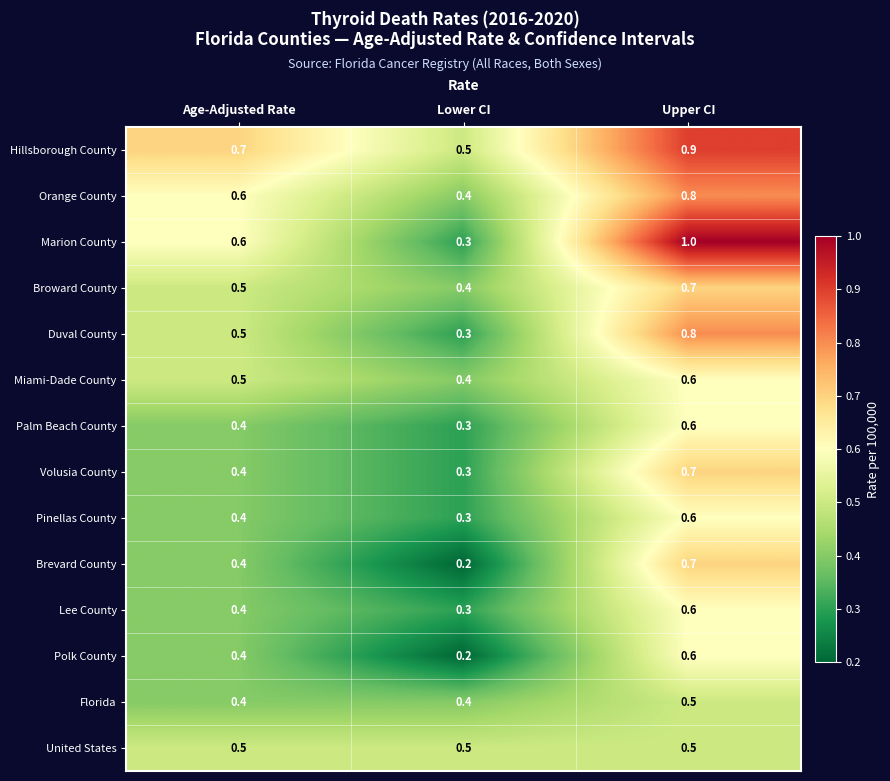

The Duval County series shows 0.8 at Upper CI. True or false?

True